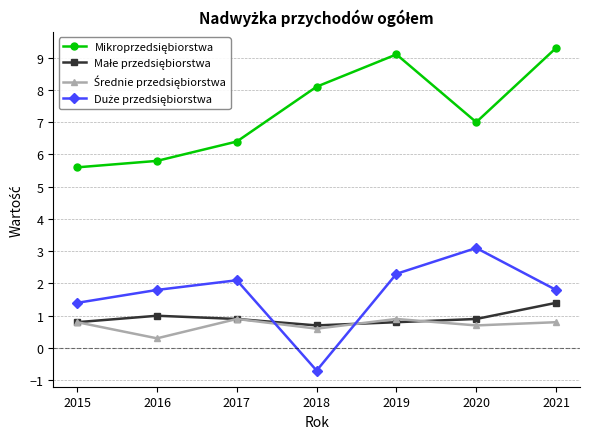

What is the total value across all series at 2021?

13.3